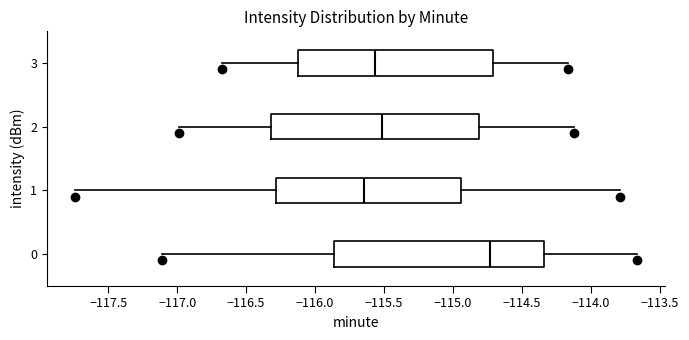

Reading bottom to top, transcribe this box plot: for each box, give where its median line is, the range the box spans, and where its two whiskers end, as read against the x-axis. The values are not printed on the chart, so give them approximately, as read against the axis.

0: median -114.75, box -115.85 to -114.35, whiskers -117.10 to -113.65
1: median -115.65, box -116.30 to -114.95, whiskers -117.75 to -113.80
2: median -115.50, box -116.30 to -114.80, whiskers -117.00 to -114.10
3: median -115.55, box -116.15 to -114.70, whiskers -116.70 to -114.15